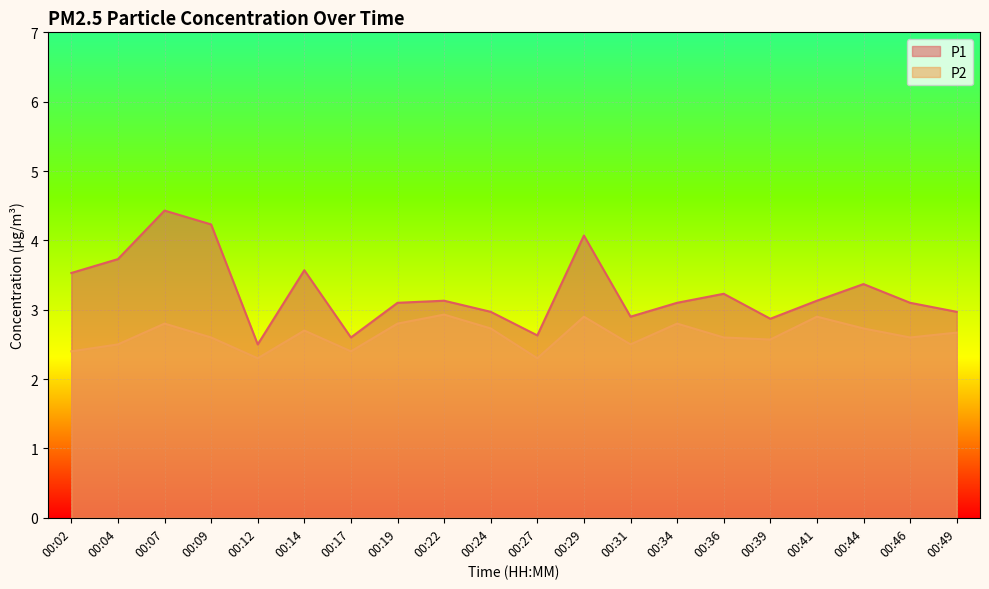

Reading right to left, what are all the values shown in this chart?

P1: 3.0	3.1	3.4	3.1	2.9	3.2	3.1	2.9	4.1	2.6	3.0	3.1	3.1	2.6	3.6	2.5	4.2	4.4	3.7	3.5
P2: 2.7	2.6	2.7	2.9	2.6	2.6	2.8	2.5	2.9	2.3	2.7	2.9	2.8	2.4	2.7	2.3	2.6	2.8	2.5	2.4